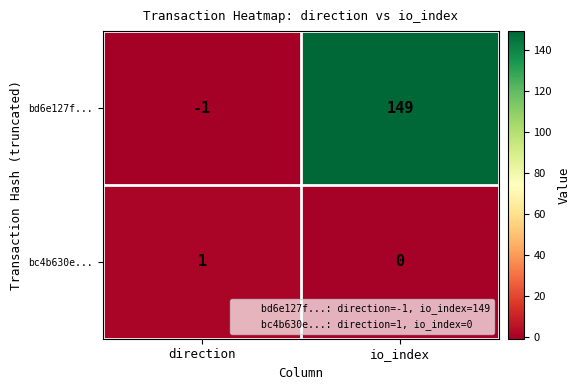

True or false: bc4b630e... has a value of 1 at direction.

True